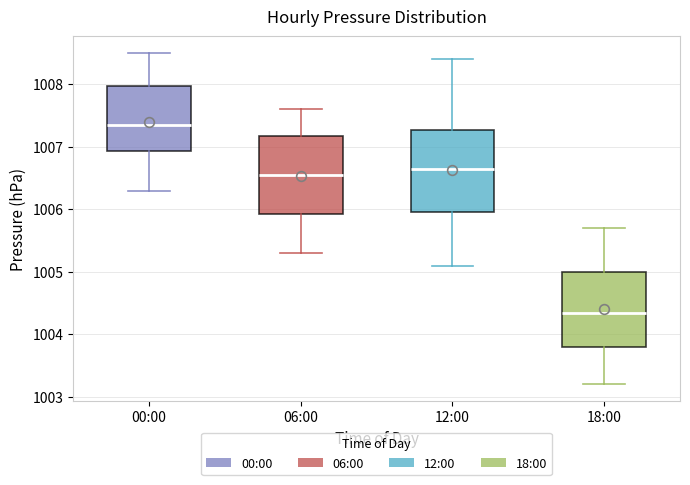

Reading left to right, read every box against the y-axis: the position of its median line, the range the box covers, and the ends of its whiskers. The values are not printed on the chart, so give them approximately, as read against the axis.

00:00: median 1007.4, box 1006.9 to 1008.0, whiskers 1006.3 to 1008.5
06:00: median 1006.6, box 1005.9 to 1007.2, whiskers 1005.3 to 1007.6
12:00: median 1006.7, box 1006.0 to 1007.3, whiskers 1005.1 to 1008.4
18:00: median 1004.4, box 1003.8 to 1005.0, whiskers 1003.2 to 1005.7